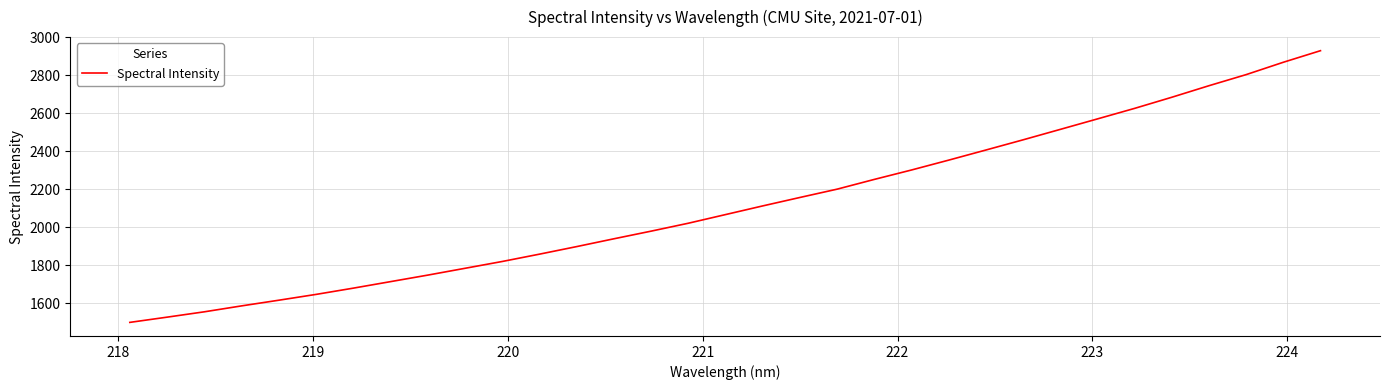

Count the number of categories in the chart.

33